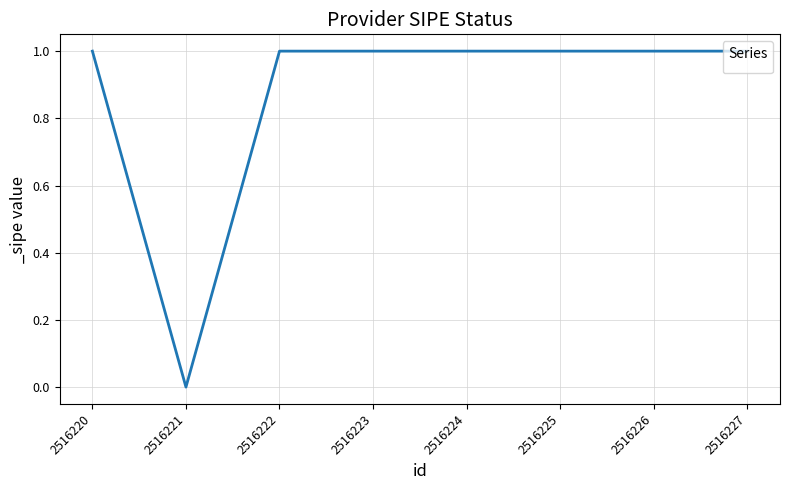

How many lines are shown in the chart?

1